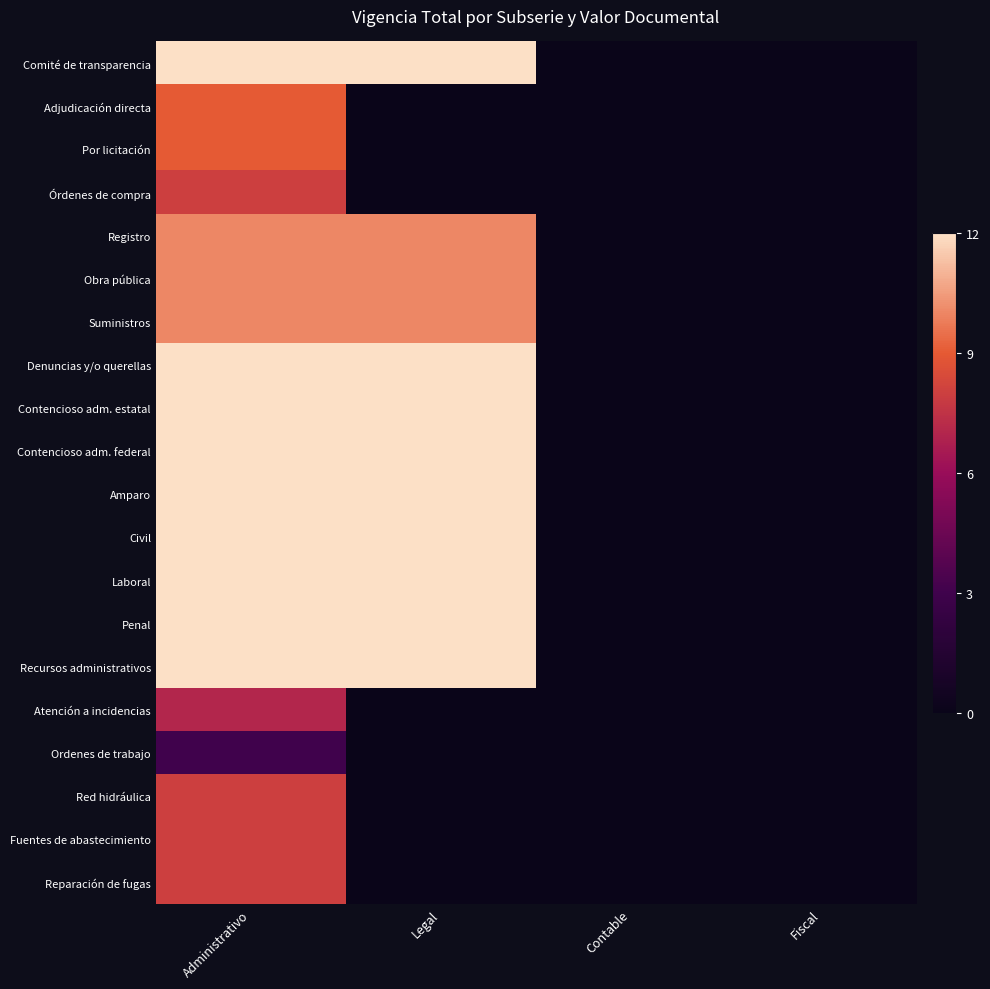

Which has a higher value, Administrativo or Contable?

Administrativo